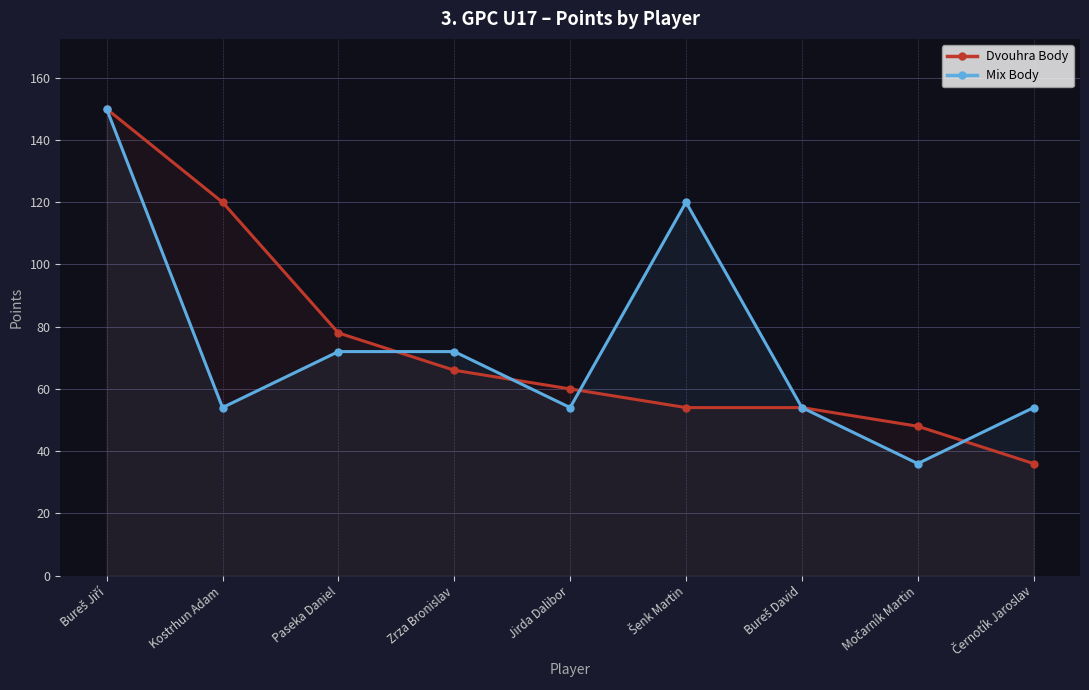

Which category has the lowest value in the Dvouhra Body series?

Černotík Jaroslav